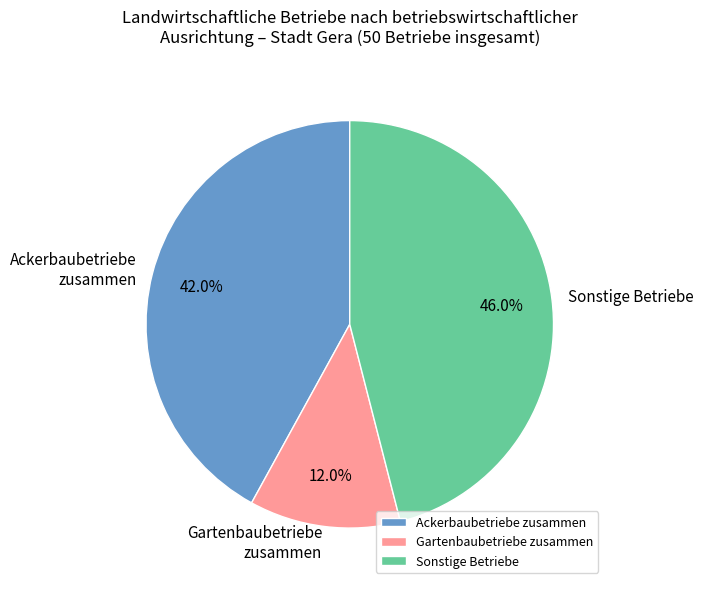

What is the largest slice in the pie chart?

Sonstige Betriebe